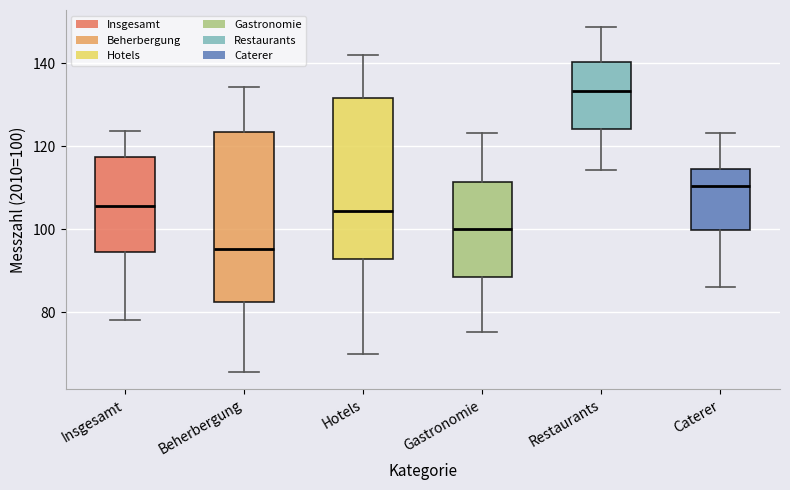

Which box has the lowest median line?

Beherbergung